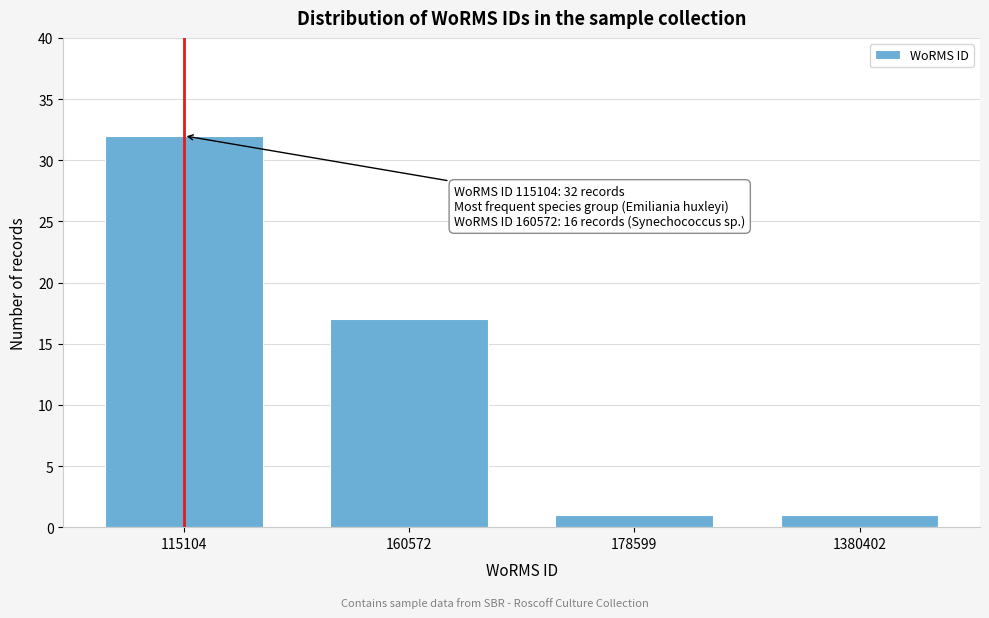

Reading left to right, transcribe all the data shown in this chart.

115104=32	160572=17	178599=1	1380402=1